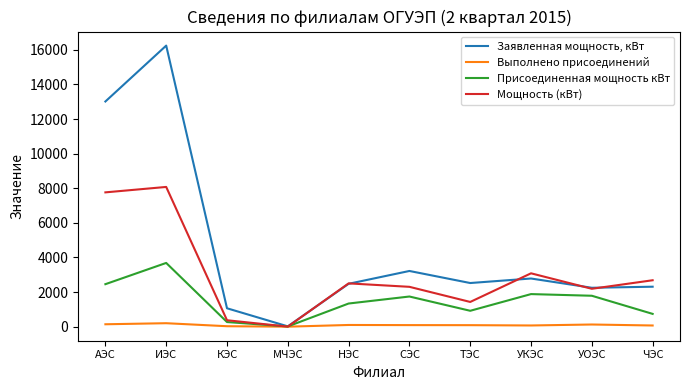

What position from the right is АЭС?

10